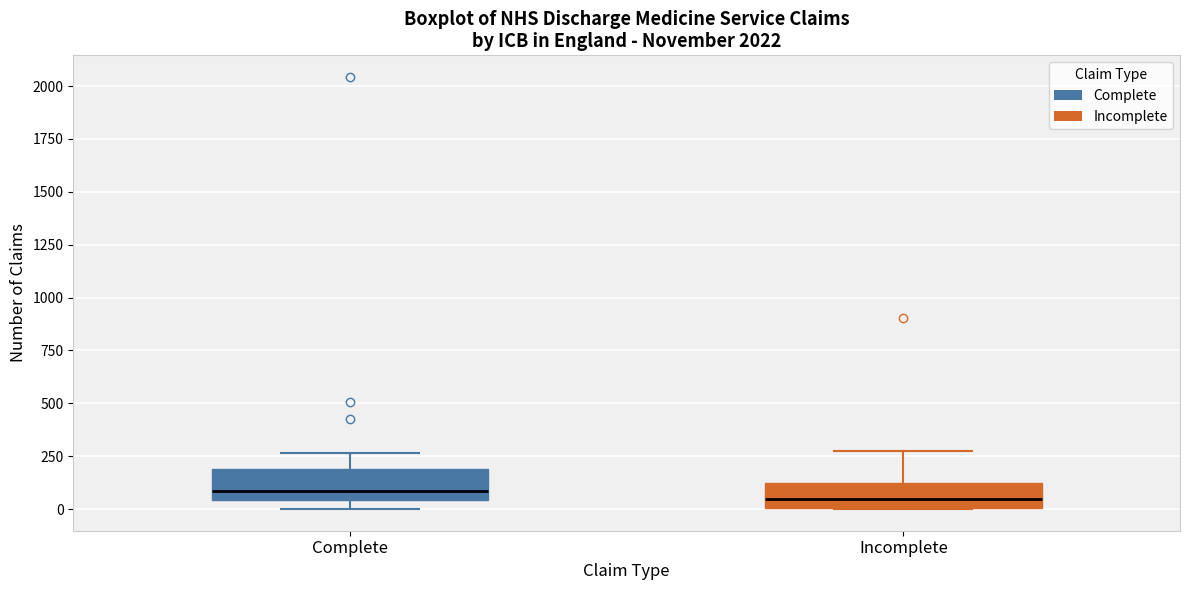

Where does the upper whisker of the box for Complete end on the y-axis? The values are not printed on the chart, so give them approximately, as read against the axis.

250